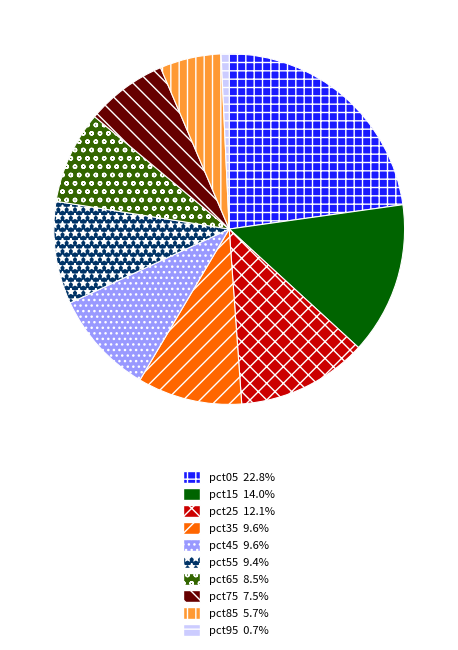

Count the number of slices in the pie.

10